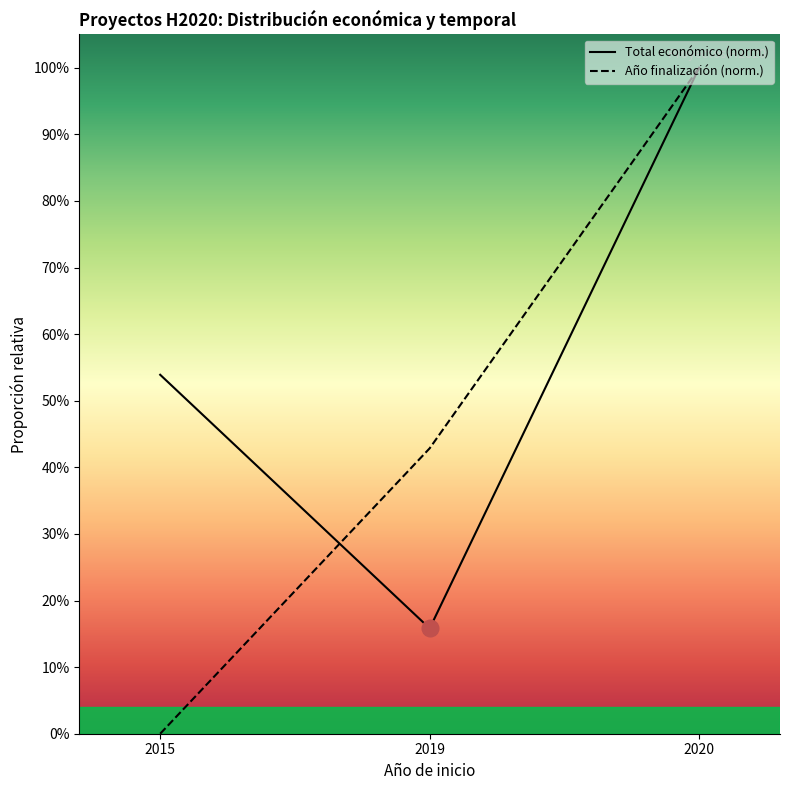

Is it true that Año de finalización equals 1.0 at 2020?

True